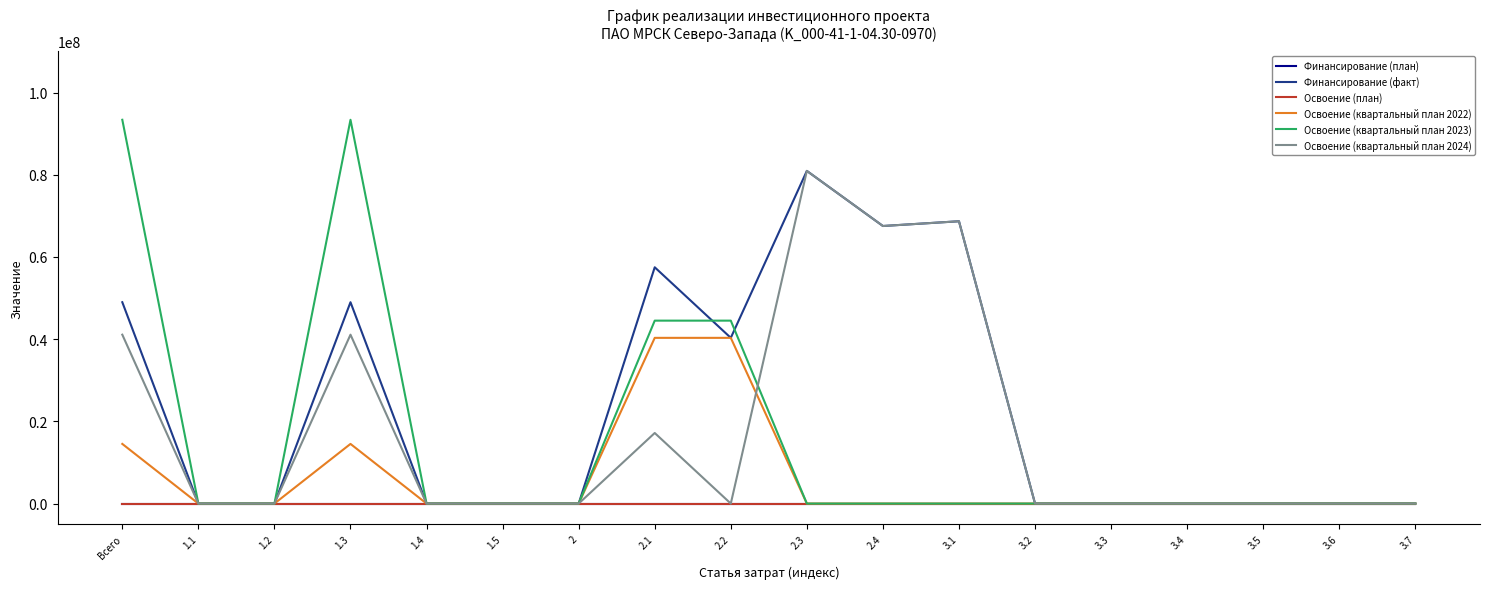

What position from the left is 3.7?

18